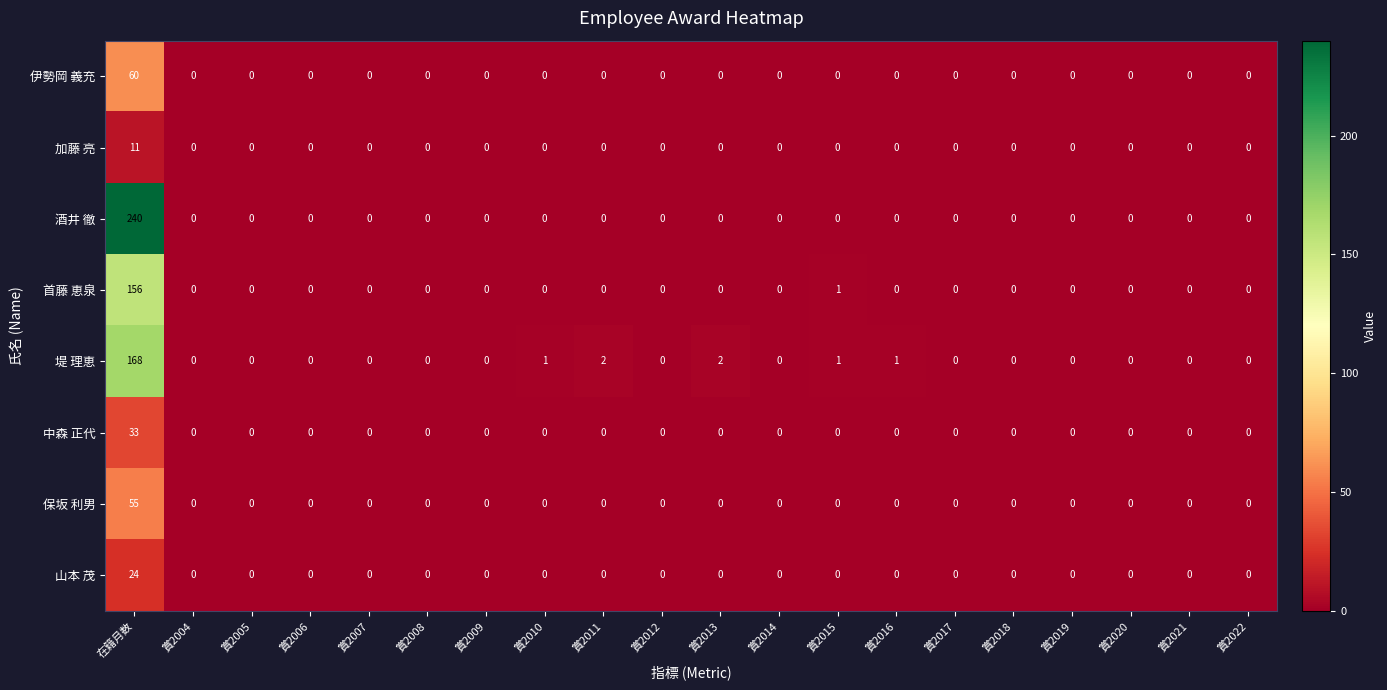

Which series has the widest spread of values?

酒井 徹